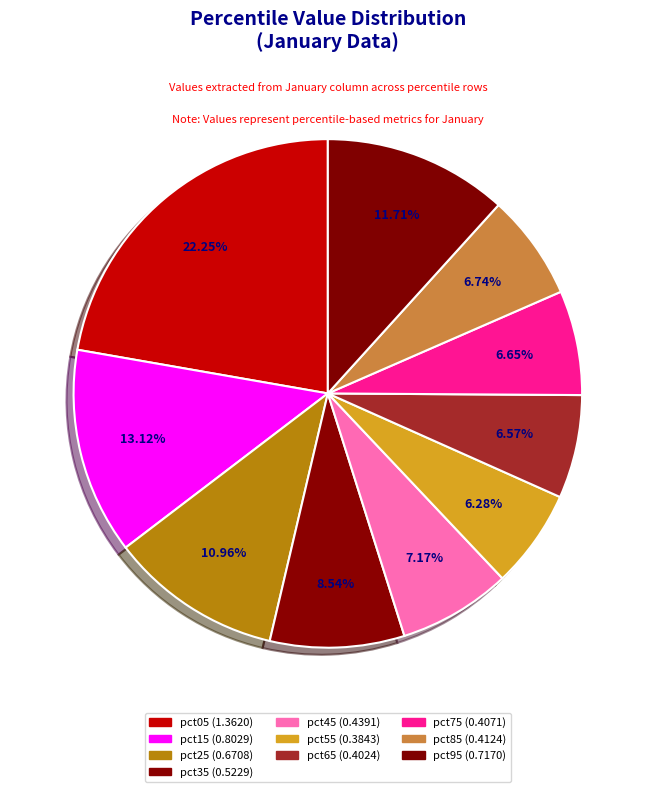

To the nearest percent, what portion does pct15 represent?

13%